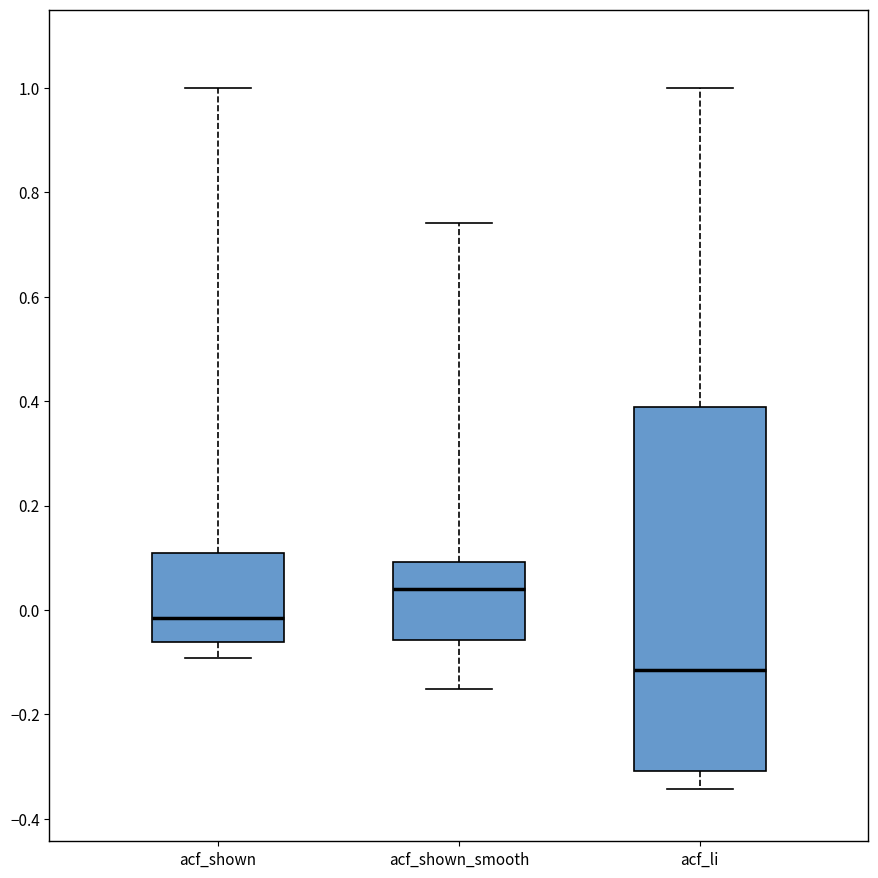

Reading left to right, read every box against the y-axis: the position of its median line, the range the box covers, and the ends of its whiskers. The values are not printed on the chart, so give them approximately, as read against the axis.

acf_shown: median -0.02, box -0.06 to 0.10, whiskers -0.10 to 1.00
acf_shown_smooth: median 0.04, box -0.06 to 0.10, whiskers -0.16 to 0.74
acf_li: median -0.12, box -0.30 to 0.38, whiskers -0.34 to 1.00